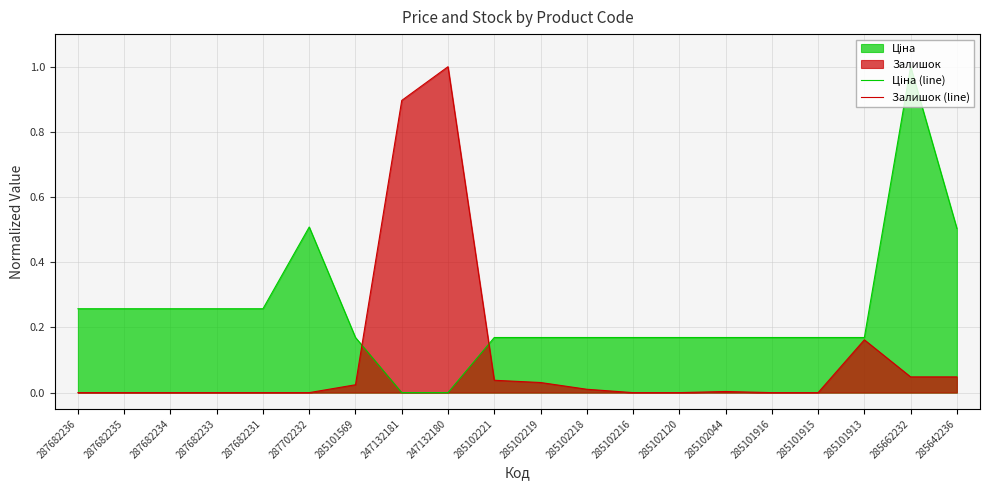

Reading right to left, list all the values displayed in this chart.

Ціна (line): 285642236=0.5	285662232=1.0	285101913=0.2	285101915=0.2	285101916=0.2	285102044=0.2	285102120=0.2	285102216=0.2	285102218=0.2	285102219=0.2	285102221=0.2	247132180=0.0	247132181=0.0	285101569=0.2	287702232=0.5	287682231=0.3	287682233=0.3	287682234=0.3	287682235=0.3	287682236=0.3
Залишок (line): 285642236=0.0	285662232=0.0	285101913=0.2	285101915=0.0	285101916=0.0	285102044=0.0	285102120=0.0	285102216=0.0	285102218=0.0	285102219=0.0	285102221=0.0	247132180=1.0	247132181=0.9	285101569=0.0	287702232=0.0	287682231=0.0	287682233=0.0	287682234=0.0	287682235=0.0	287682236=0.0